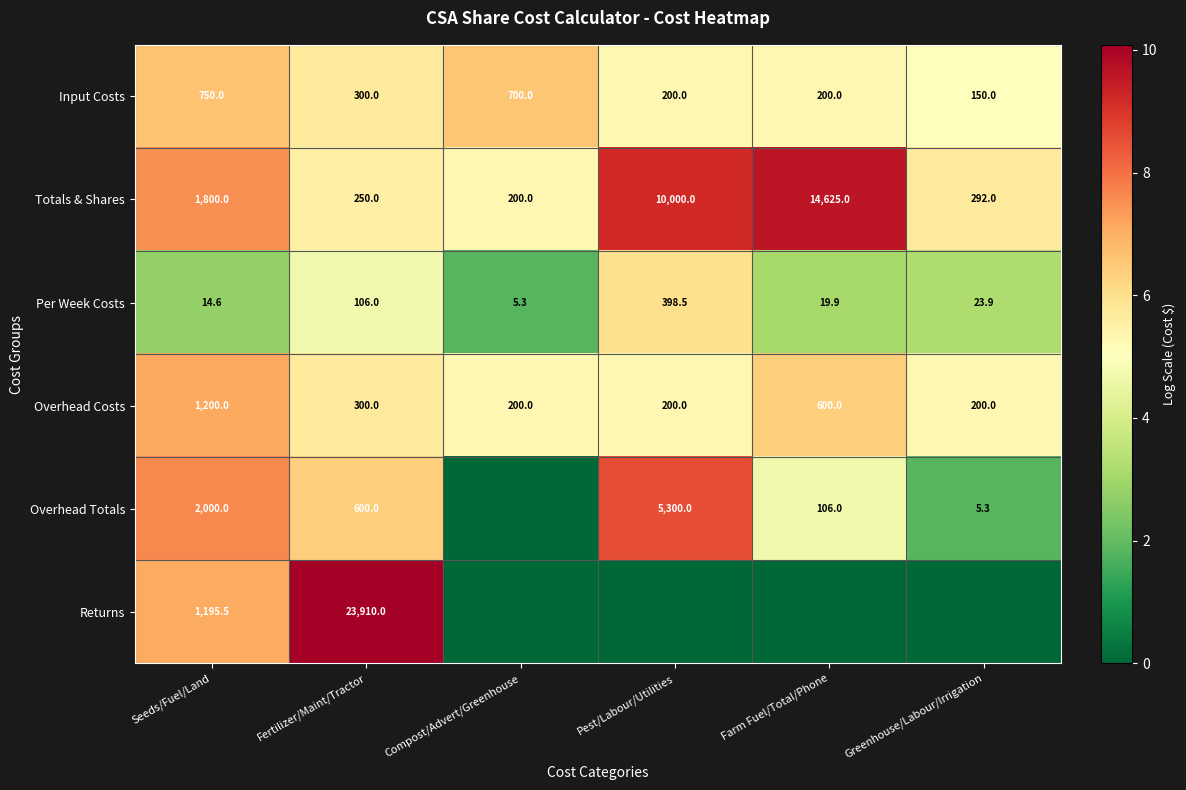

What is the highest value of the Overhead Costs series?

1200.0